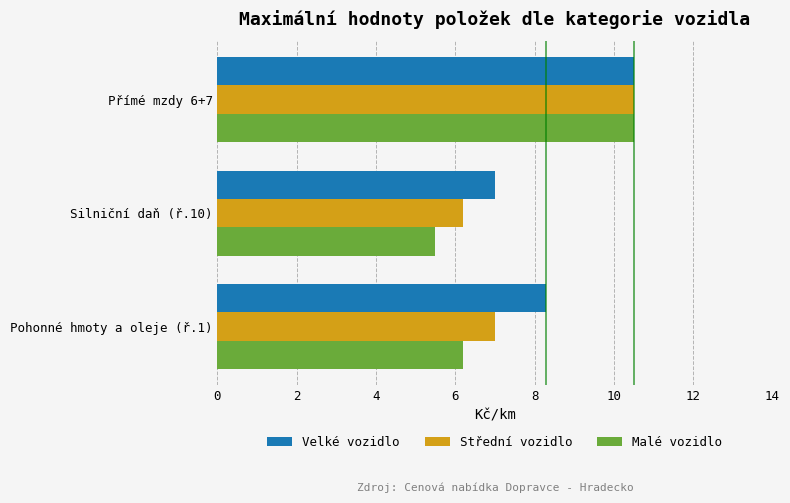

At how many categories does at least one series exceed 8?

2